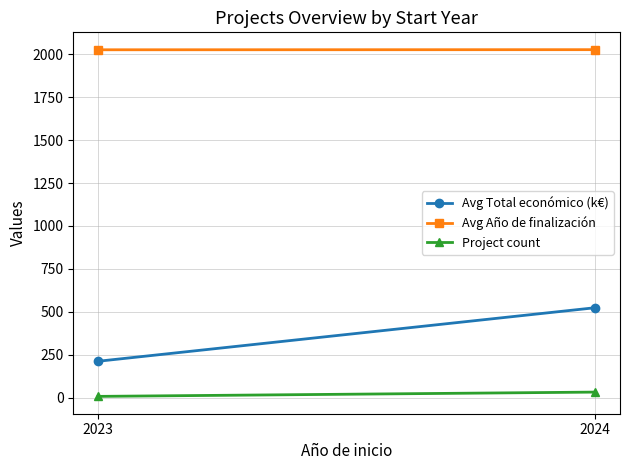

Which series has the widest spread of values?

Avg Total económico (k€)